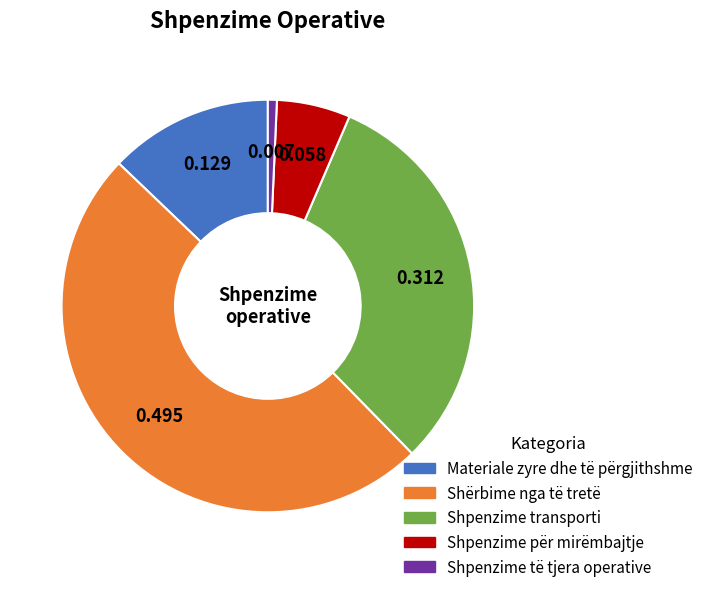

Which category has the smallest portion of the pie?

Shpenzime të tjera operative